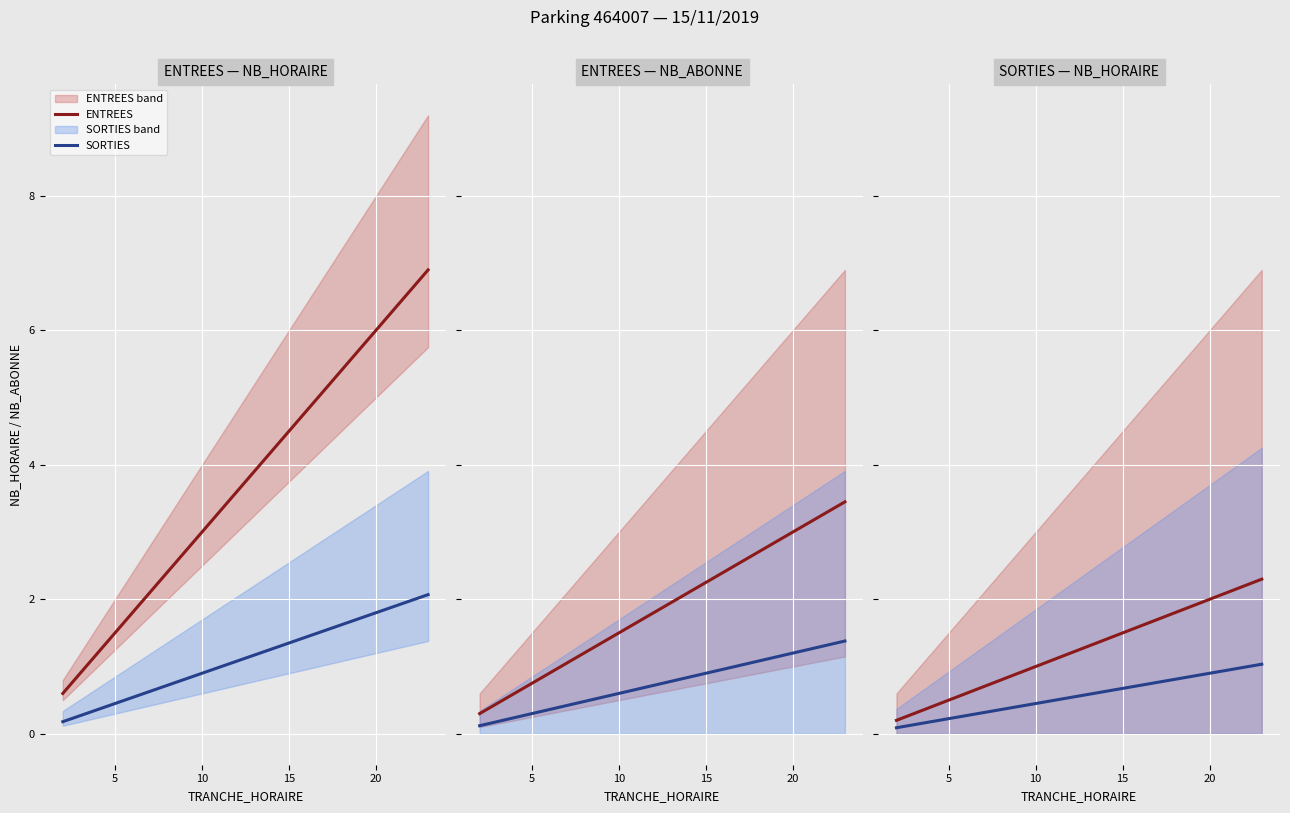

Rank the series at 10 from lowest to highest value.

SORTIES, ENTREES